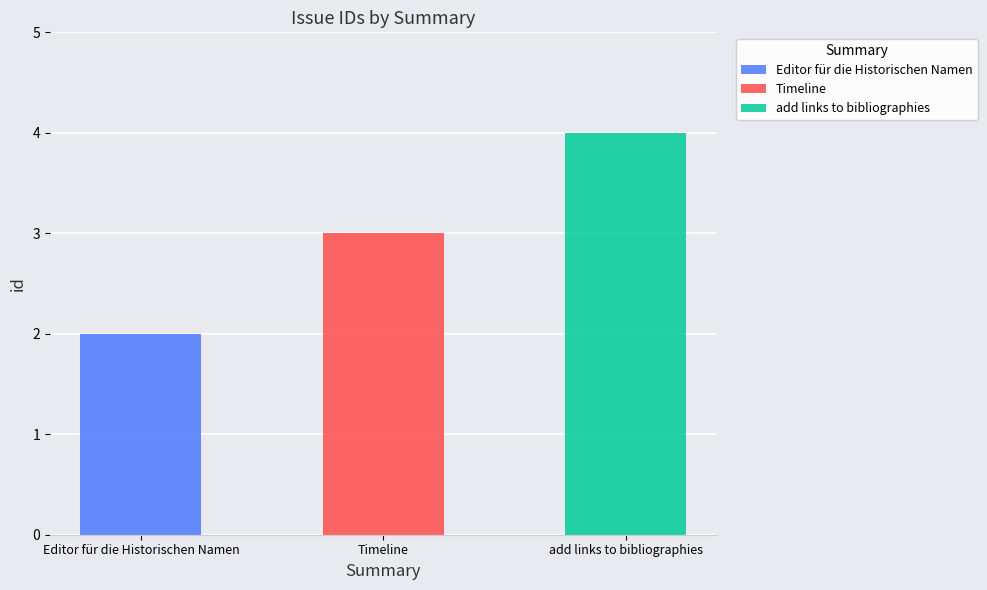

Is it true that the value at Timeline is 4?

False